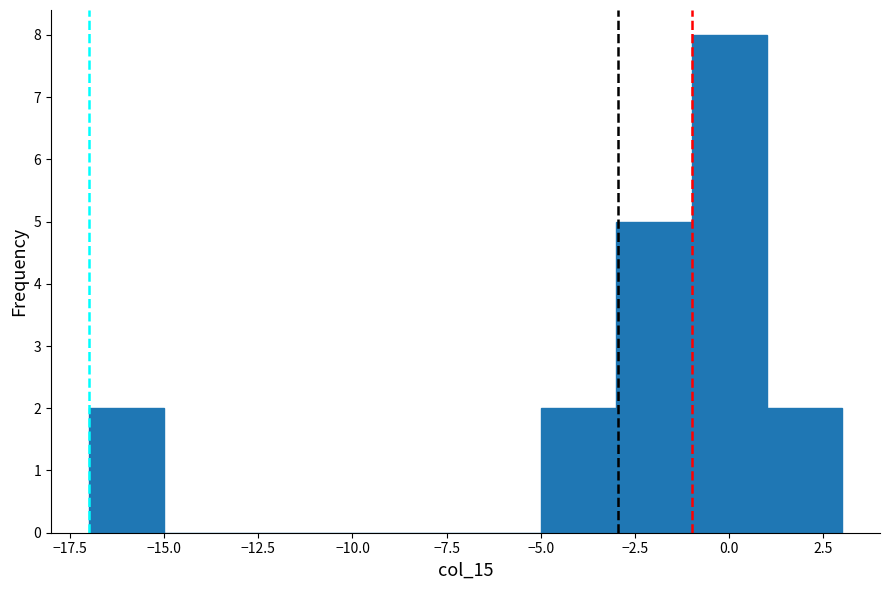

Reading left to right, list every bar in this chart as the range it spans on the x-axis followed by its height. The values are not printed on the chart, so give them approximately, as read against the axis.

-17 to -15: 2
-15 to -13: 0
-13 to -11: 0
-11 to -9: 0
-9 to -7: 0
-7 to -5: 0
-5 to -3: 2
-3 to -1: 5
-1 to 1: 8
1 to 3: 2